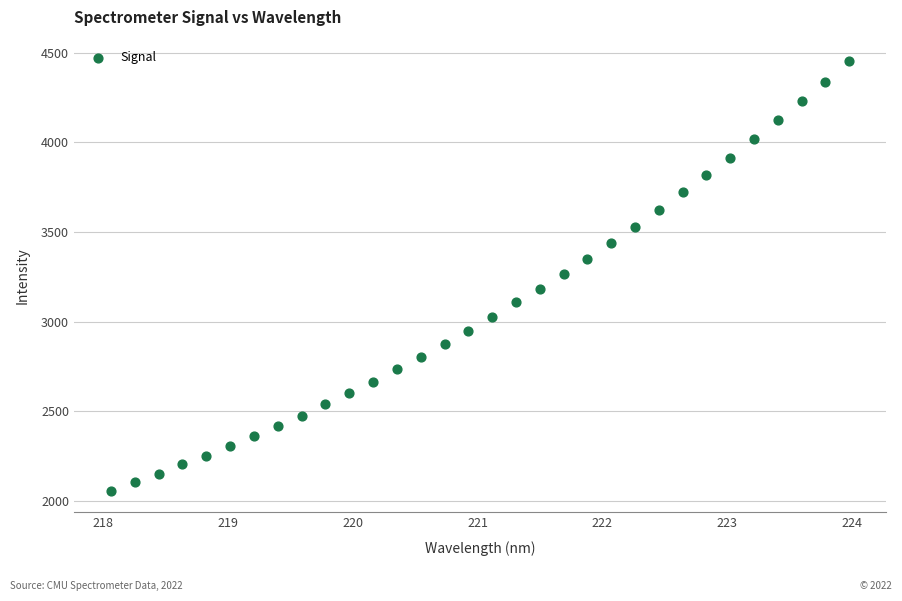

What is the range of X values (max minus min)?

5.9